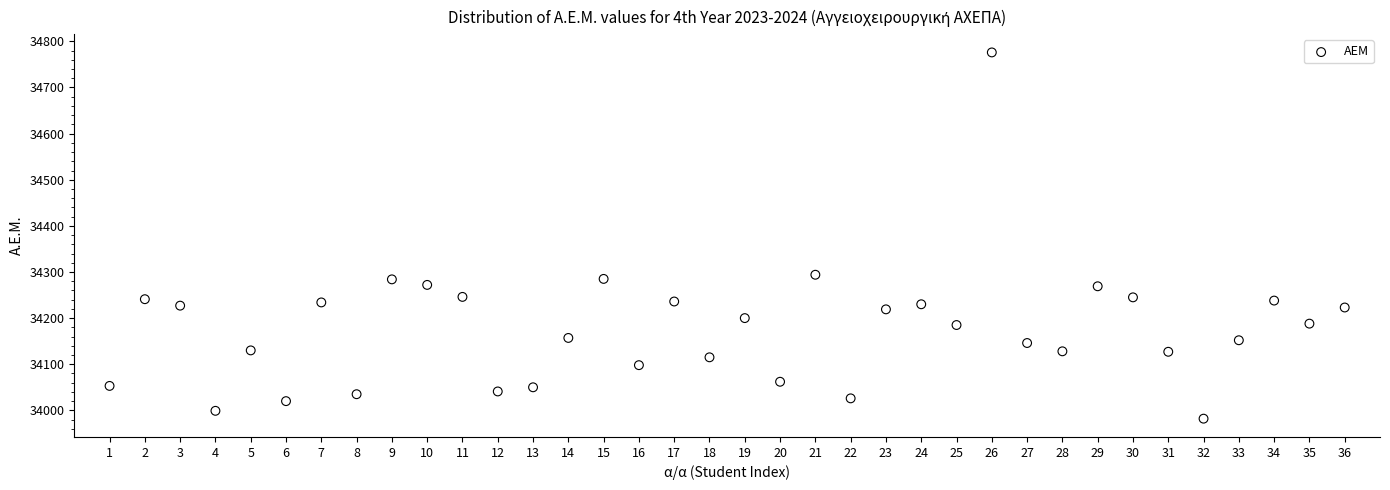

What Y value in the scatter plot is closest to 34379?

34294